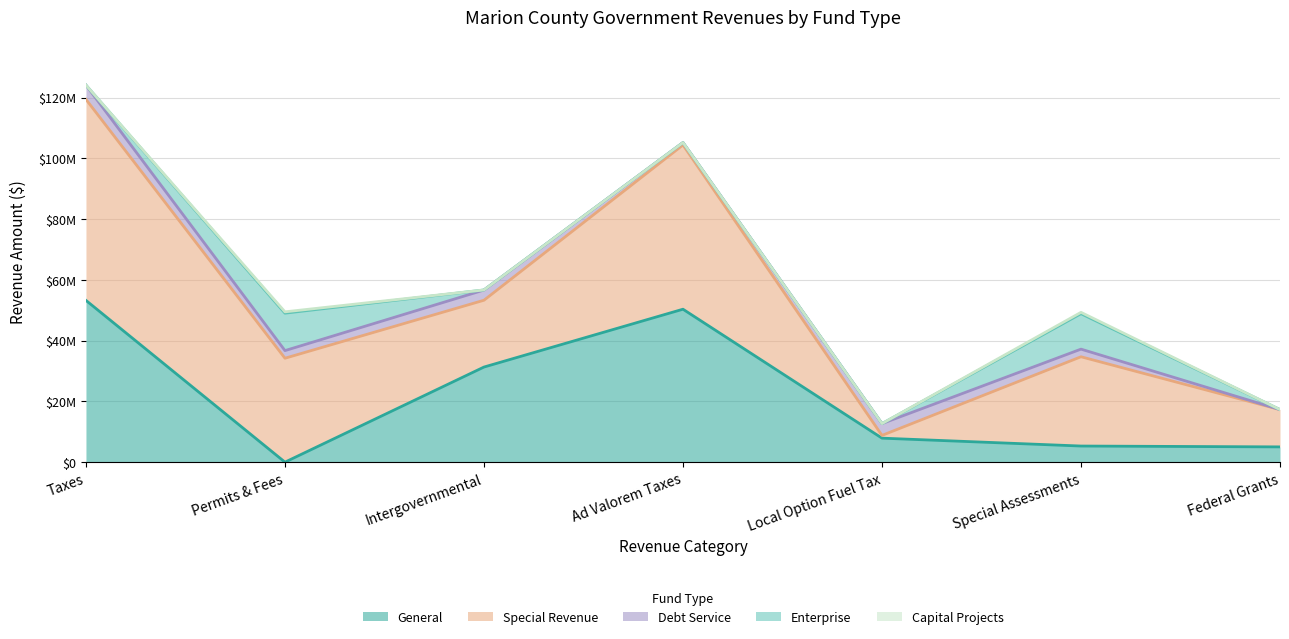

How many lines are shown in the chart?

5